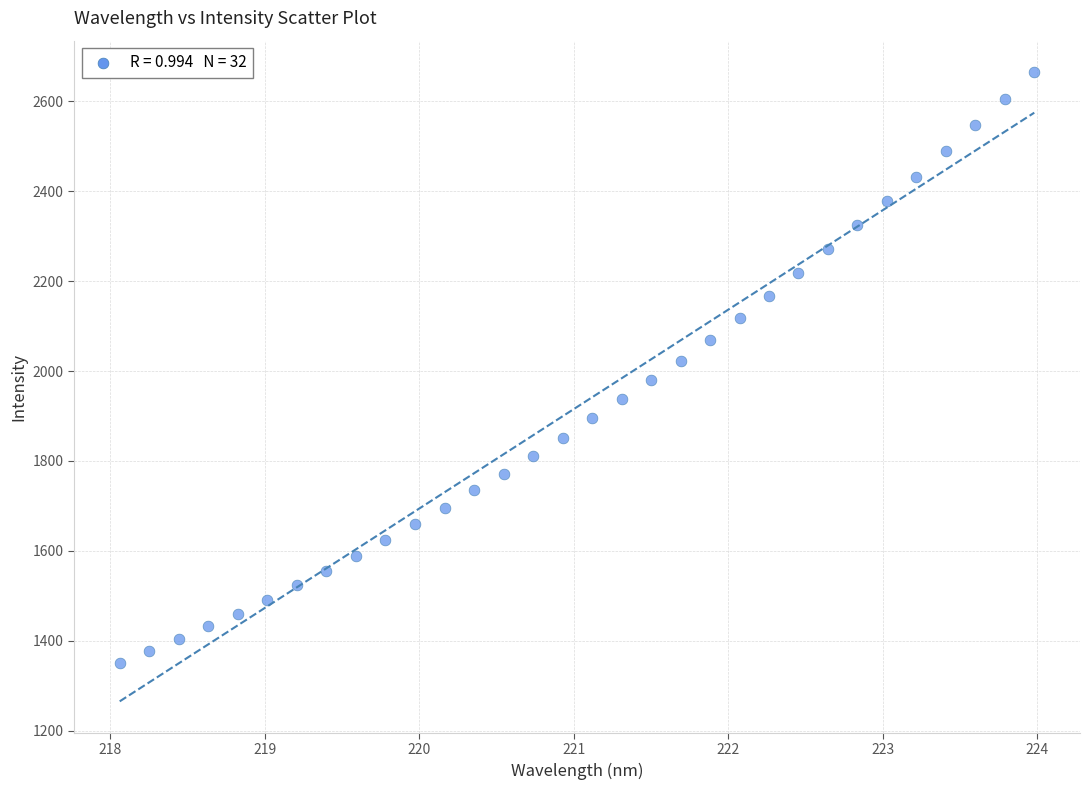

What is the range of Y values (max minus min)?

1314.4